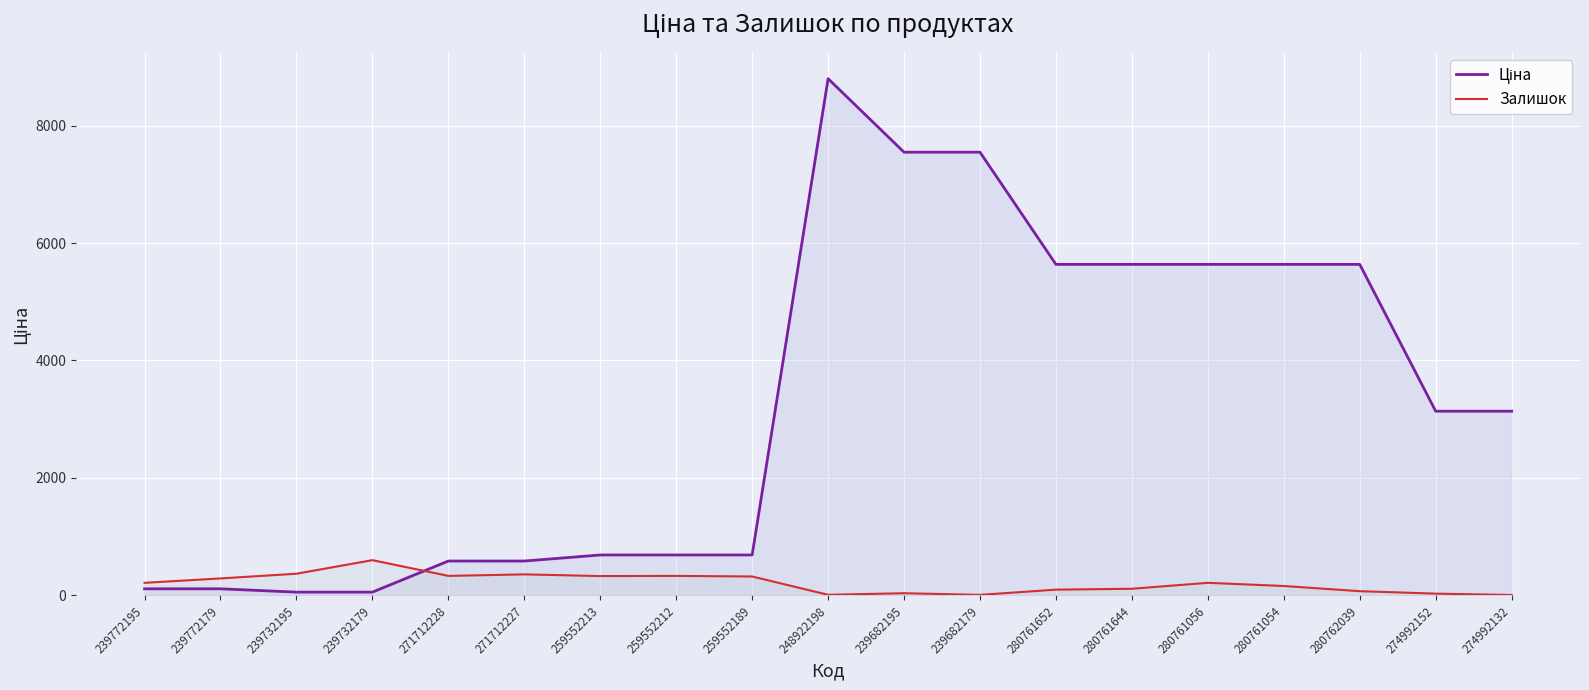

Which series ends up on top after the final intersection of Ціна and Залишок?

Ціна